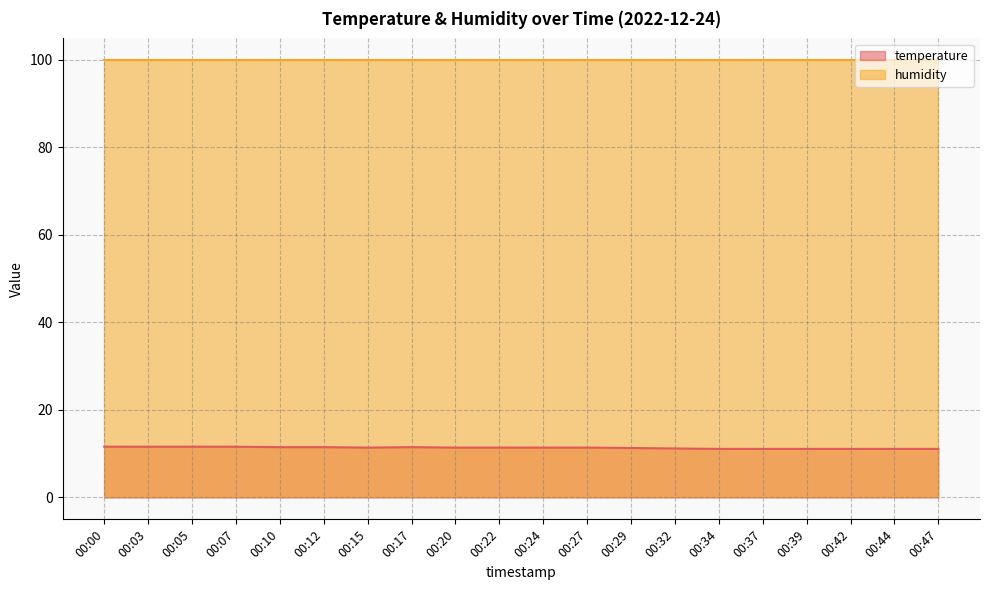

Where is the first local maximum?

00:17